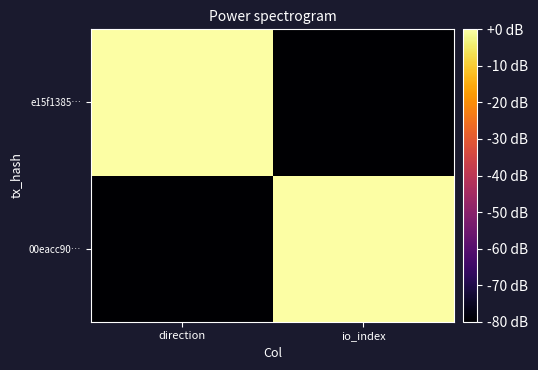

Between direction and io_index, which is larger?

io_index